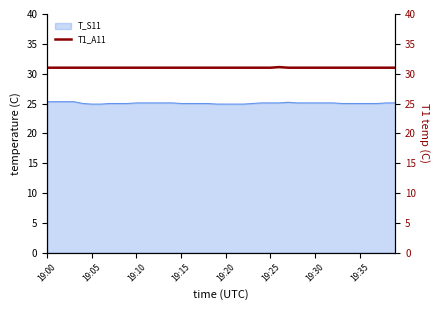

What is the sum of all values?

1240.1